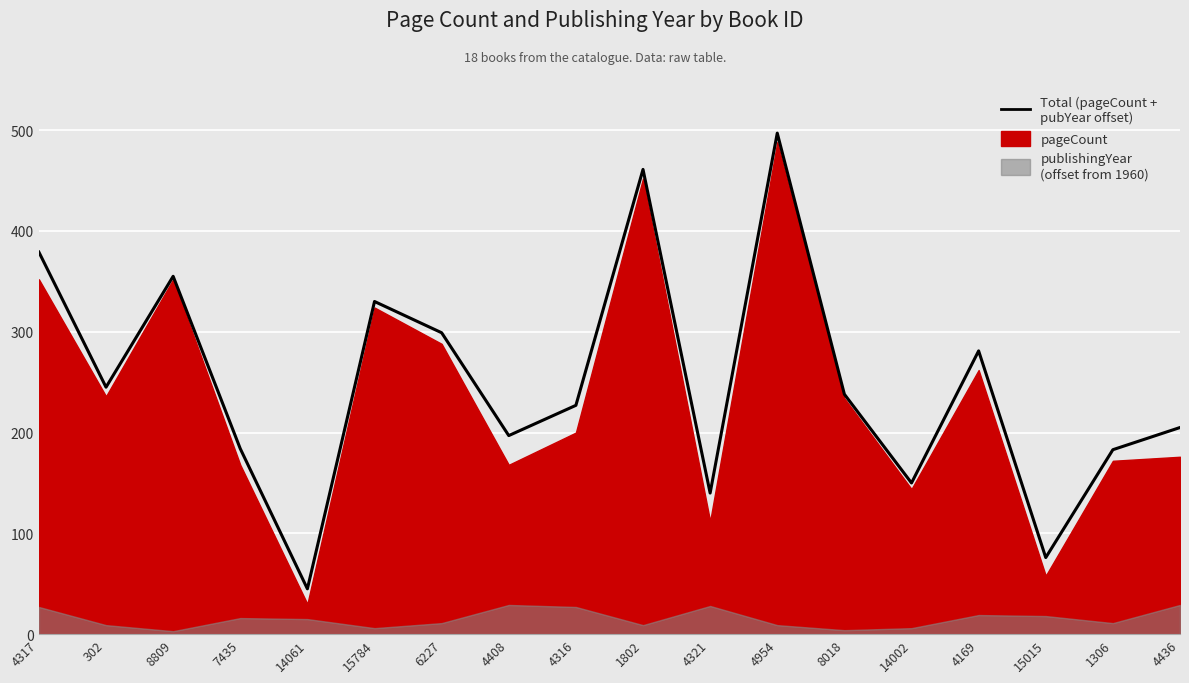

How many values are below 238?

9